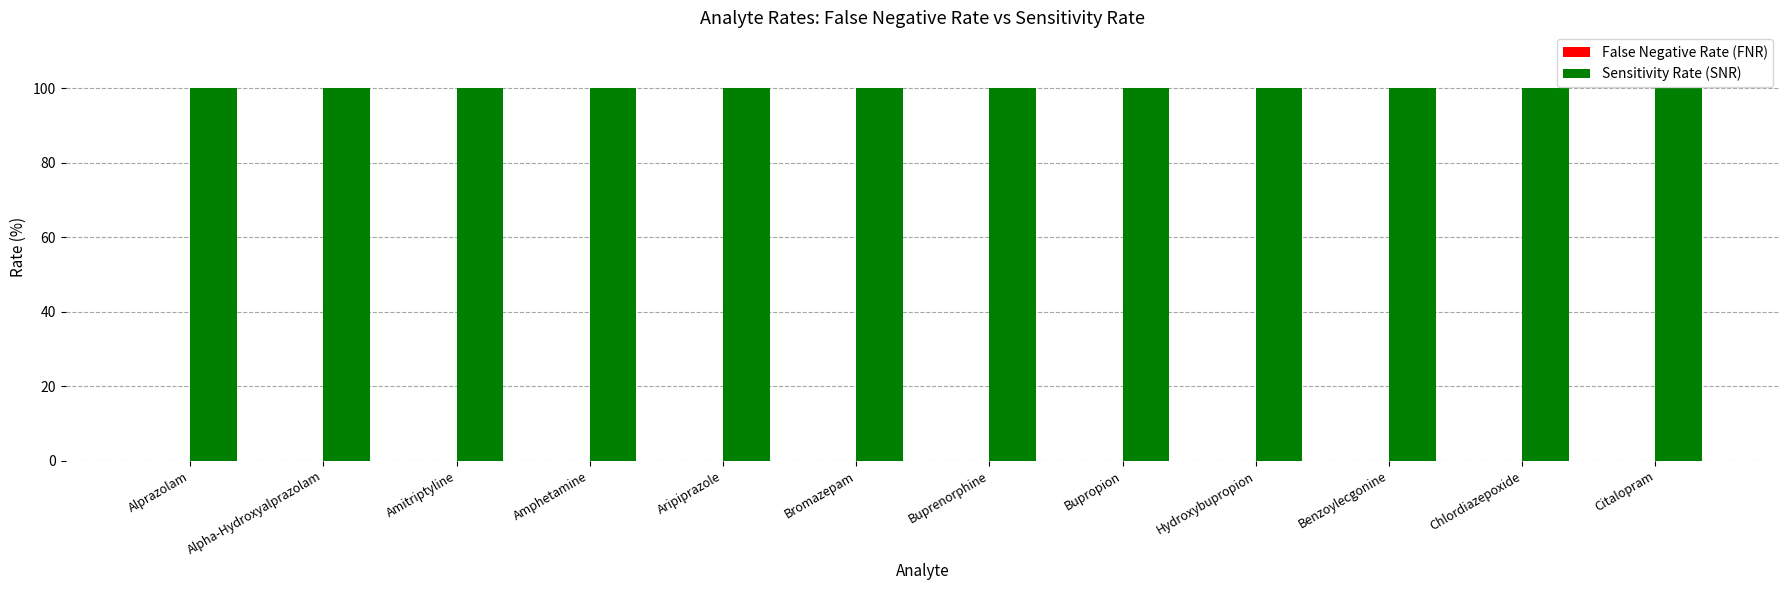

Between Citalopram and Alprazolam, which is larger?

Citalopram